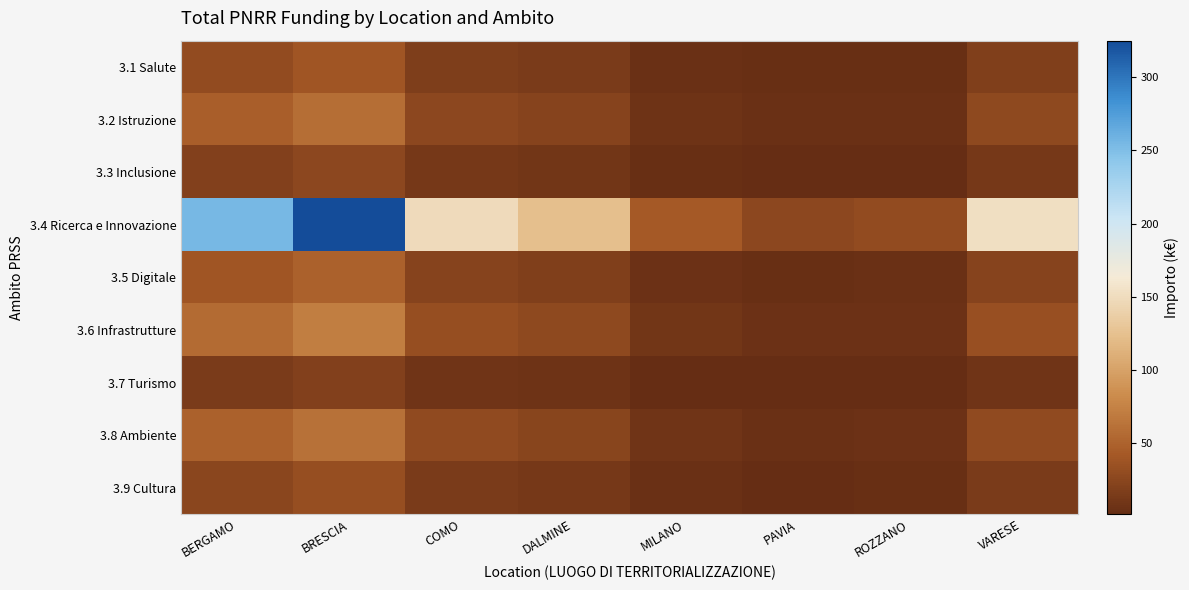

At ROZZANO, list the series in order from largest to smallest.

3.4 Ricerca e Innovazione, 3.6 Infrastrutture, 3.8 Ambiente, 3.2 Istruzione, 3.5 Digitale, 3.1 Salute, 3.9 Cultura, 3.3 Inclusione, 3.7 Turismo